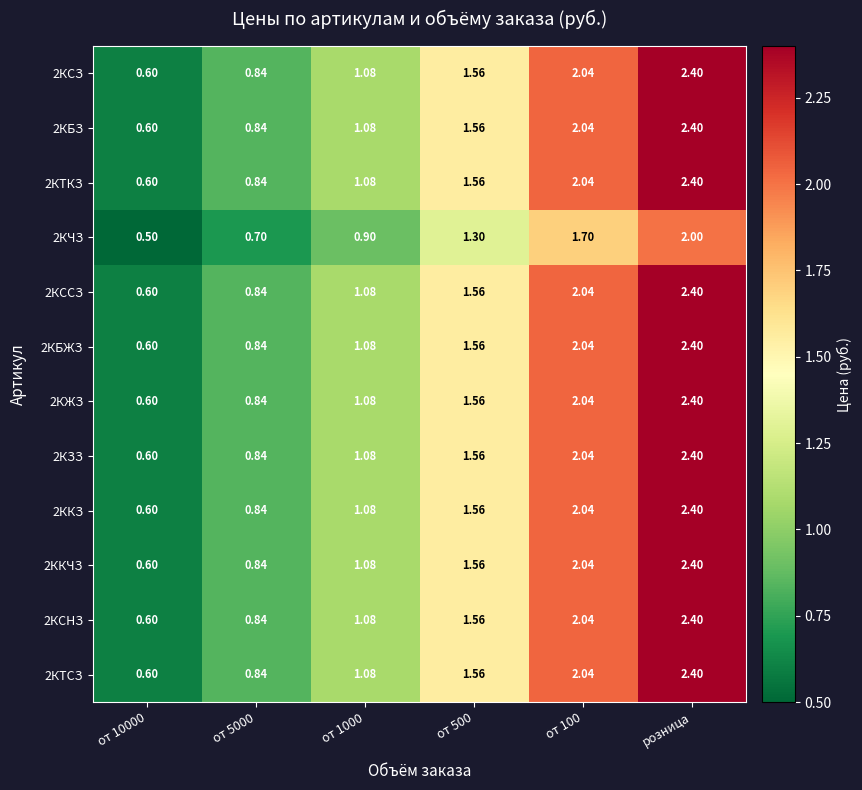

At which label does 2КССЗ reach its peak?

розница